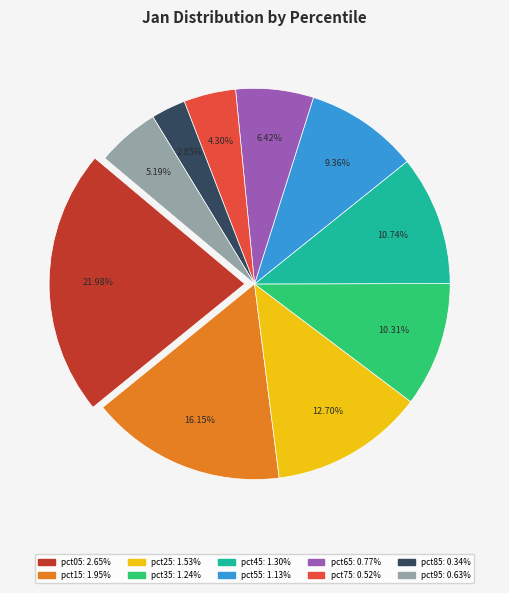

Which slice is the largest?

pct05